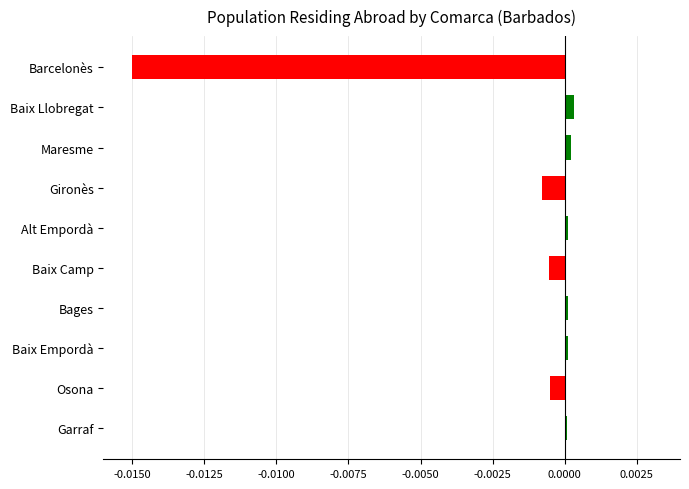

True or false: the data shows 0.0 at Baix Llobregat.

True